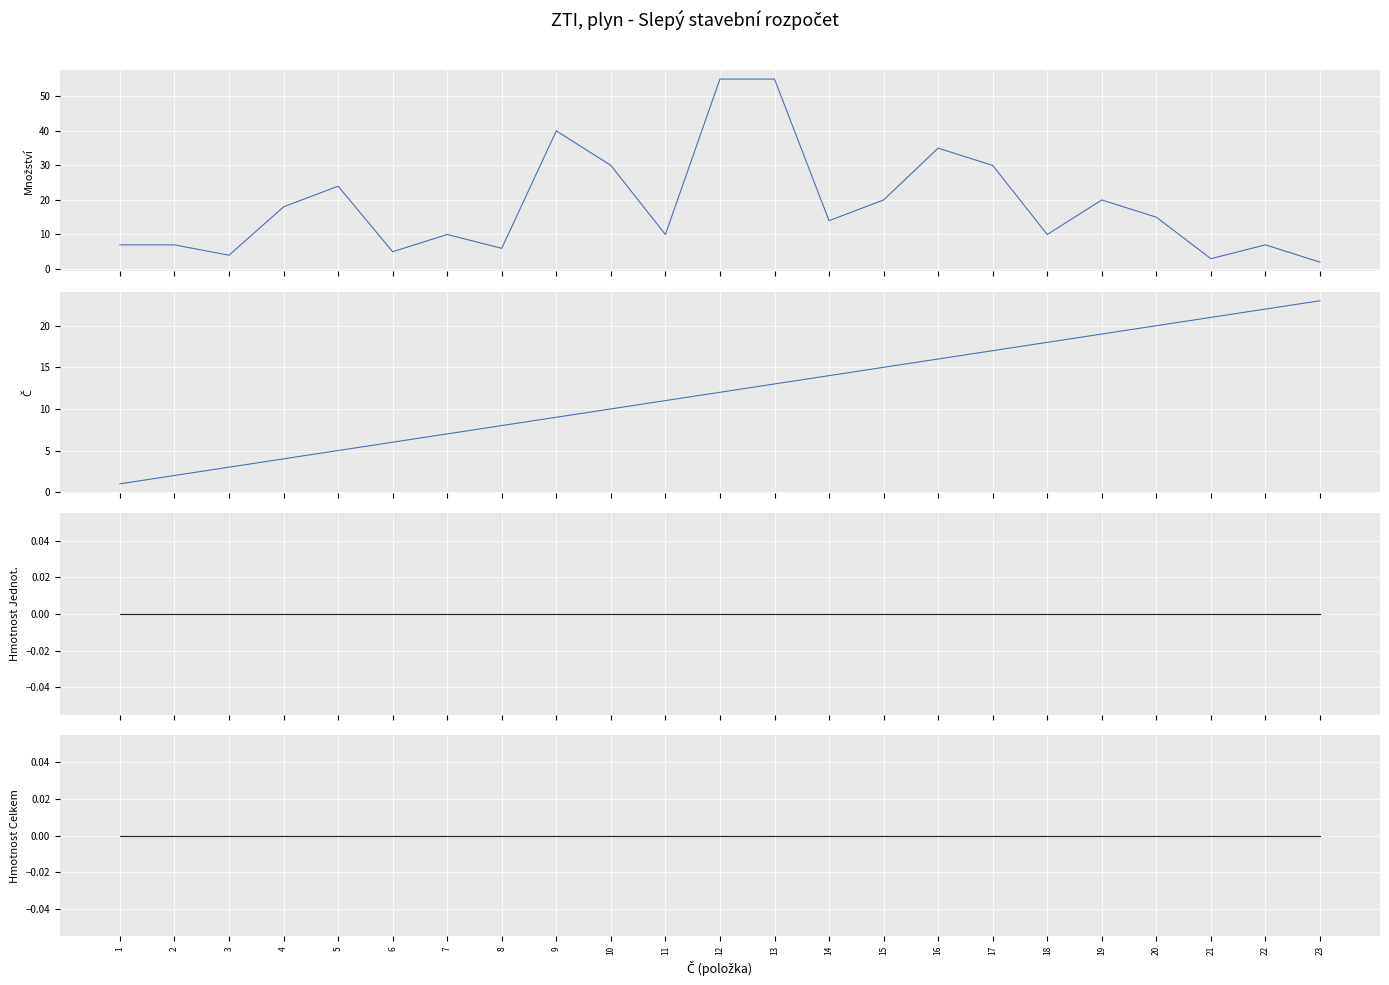

Which category has the lowest value across all series?

1